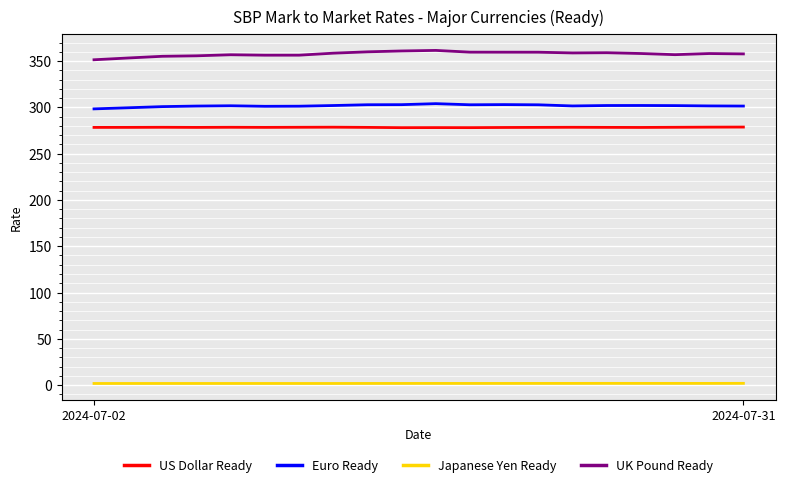

Rank the series by their maximum value, from lowest to highest.

Japanese Yen Ready, US Dollar Ready, Euro Ready, UK Pound Ready